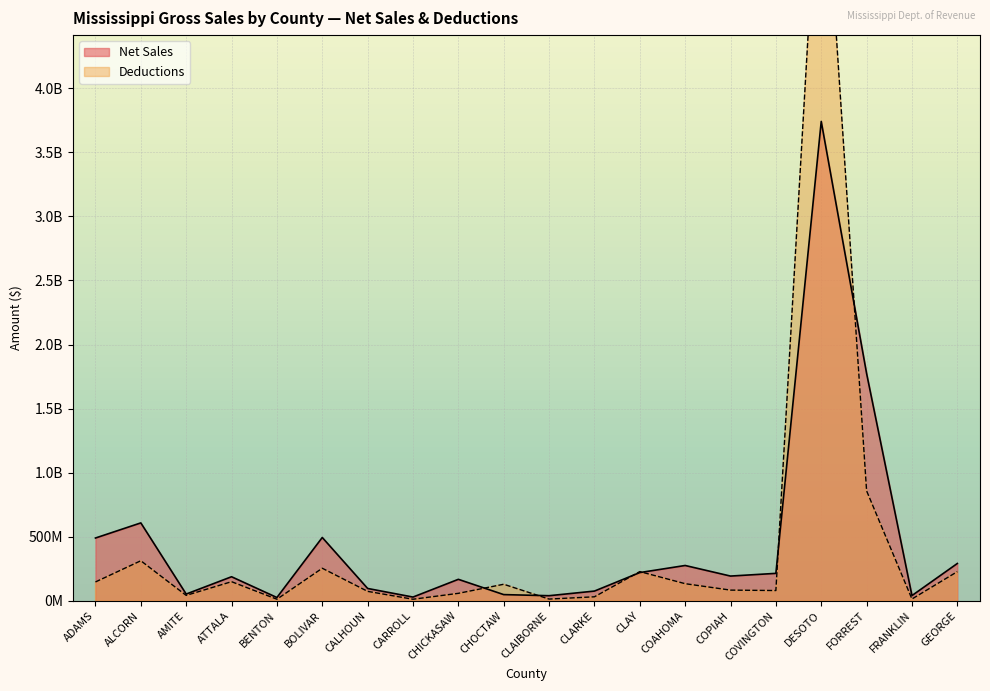

What is the average value of the Net Sales series?

454072326